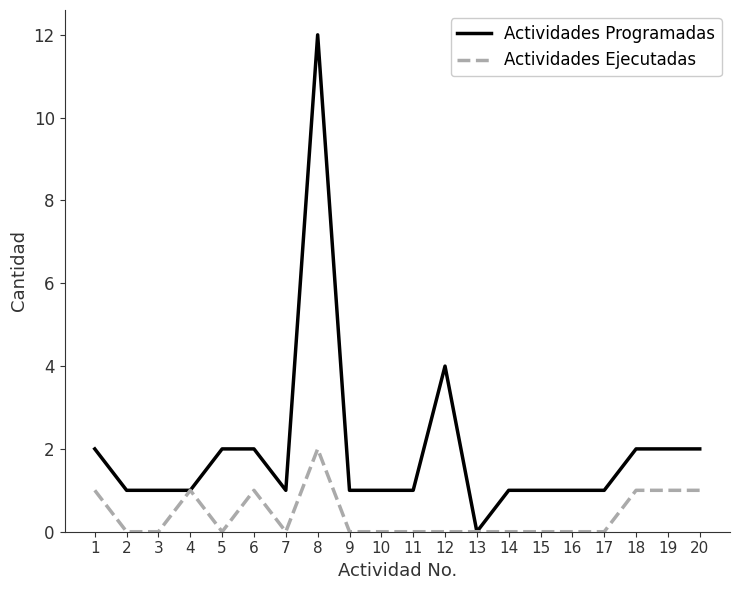

How many categories are shown in the chart?

20